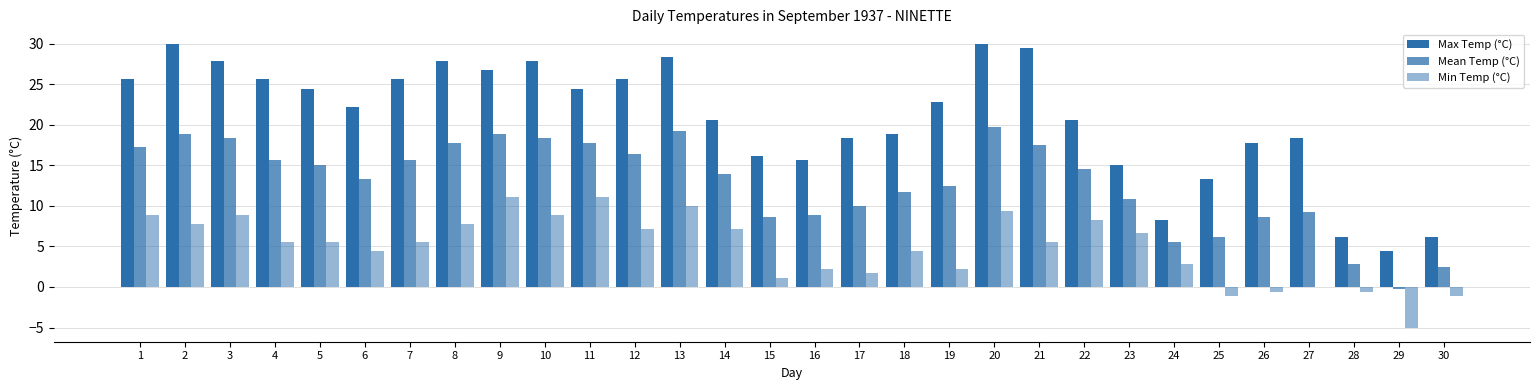

Count the number of data series in this chart.

3